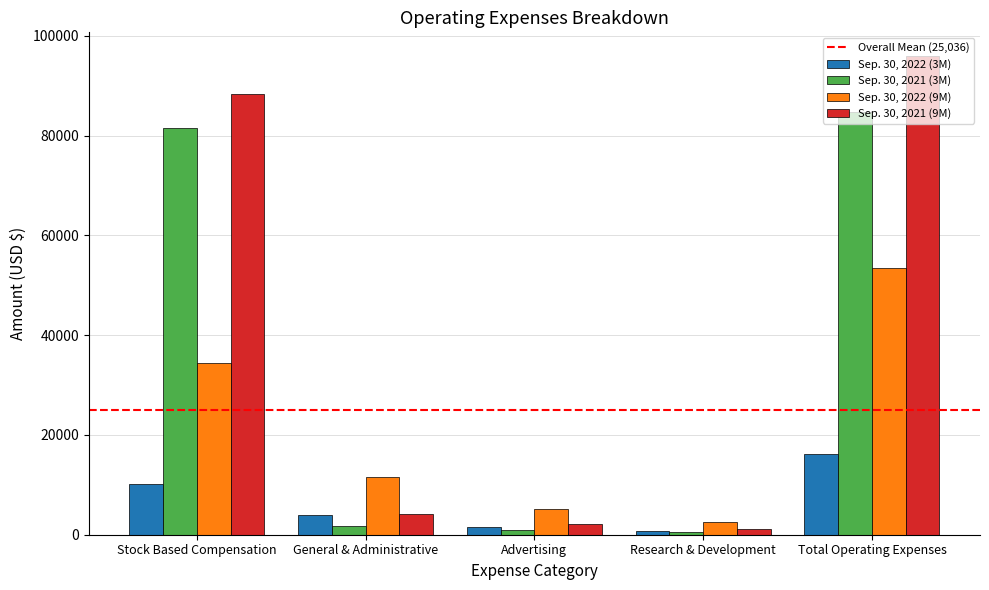

Which series has the widest spread of values?

Sep. 30, 2021 (9M)